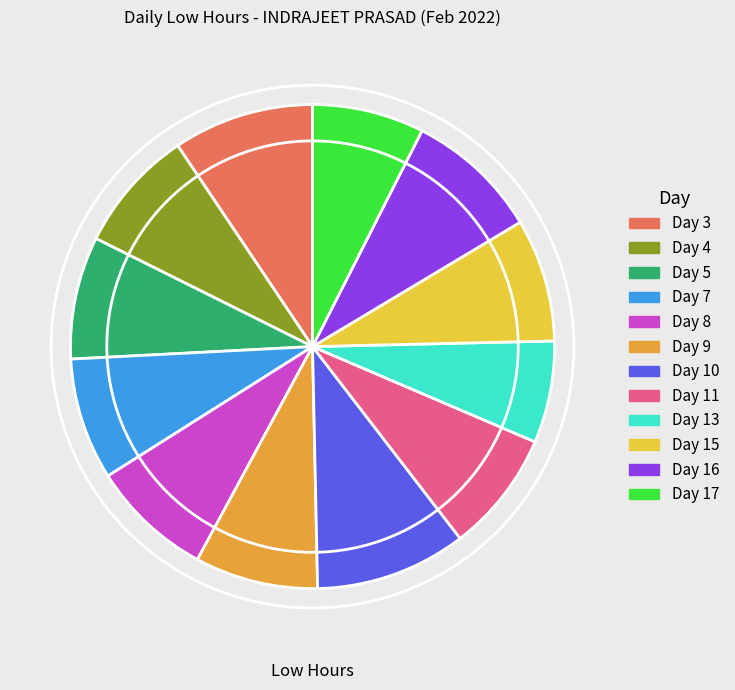

Is Day 9 the majority of the pie?

No